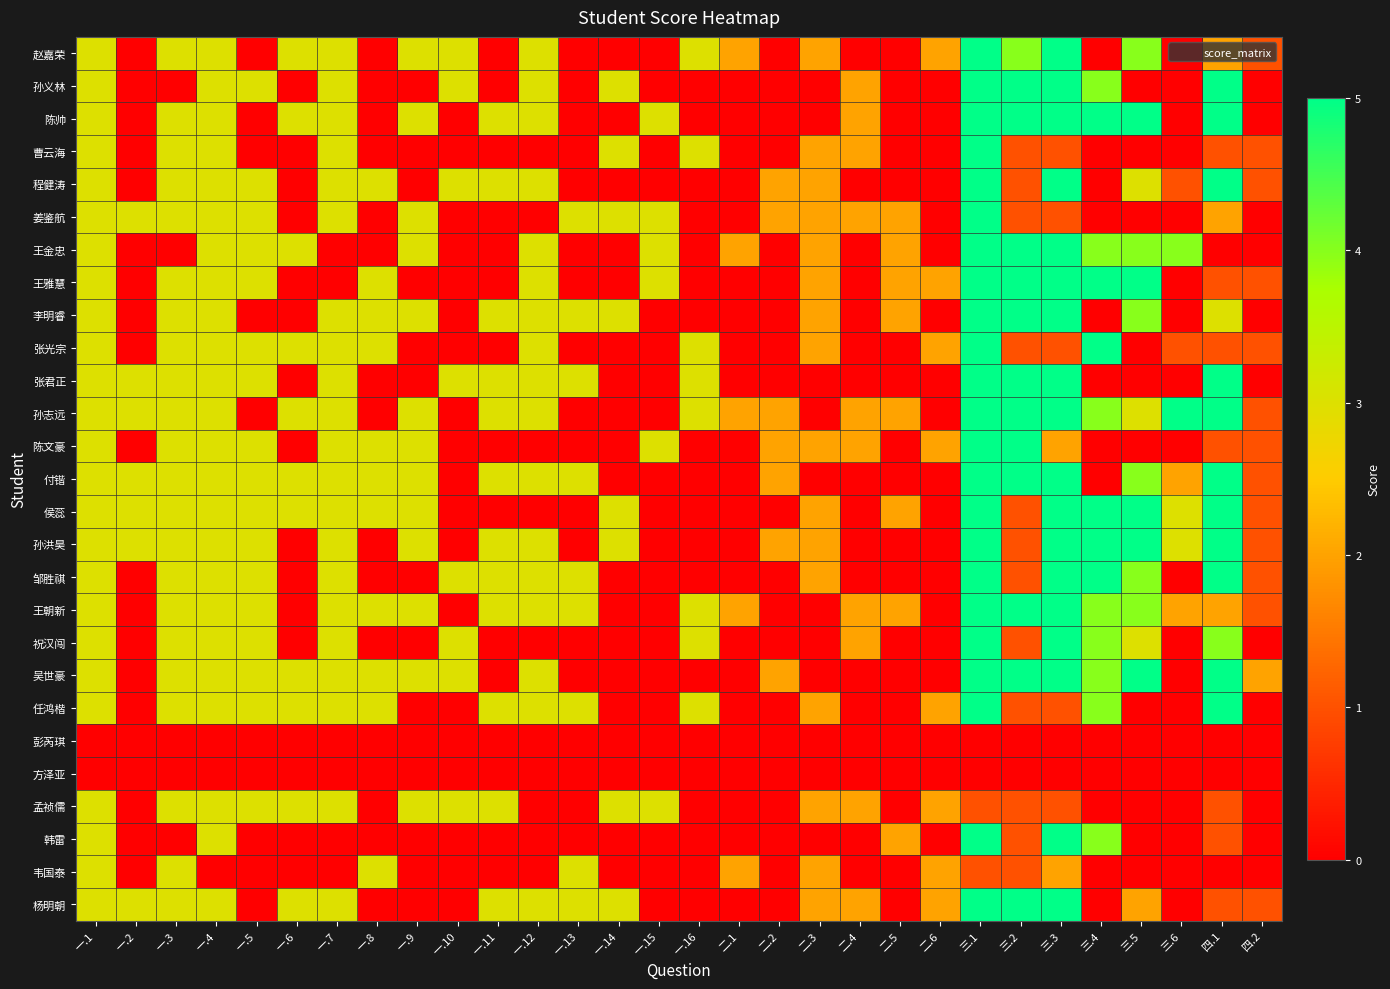

What is the total value across all series at 三.4?

62